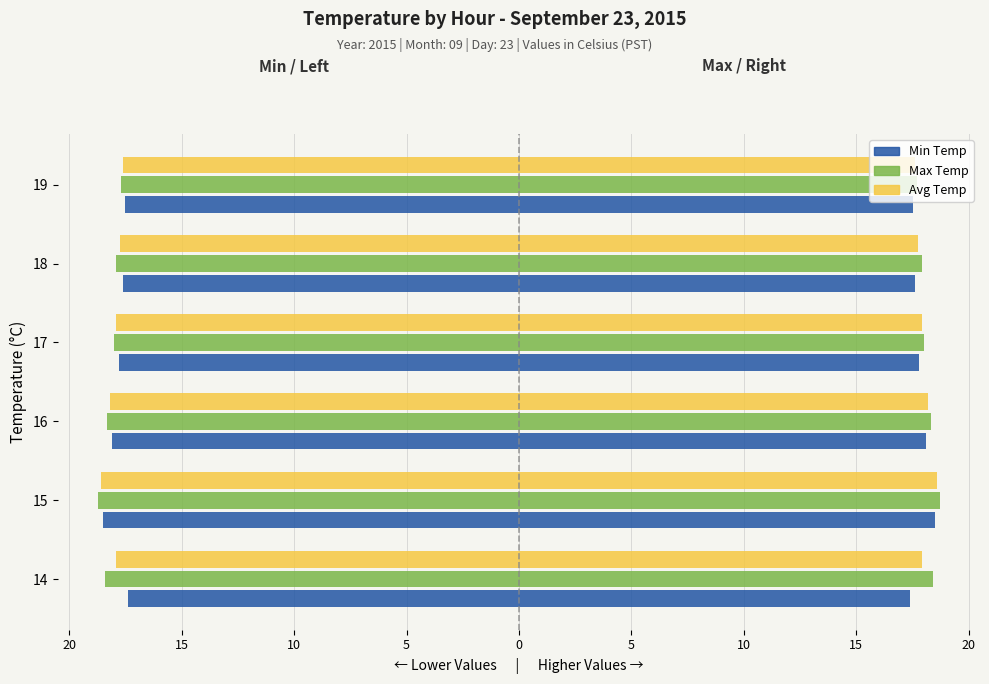

Does the chart contain stacked bars?

No